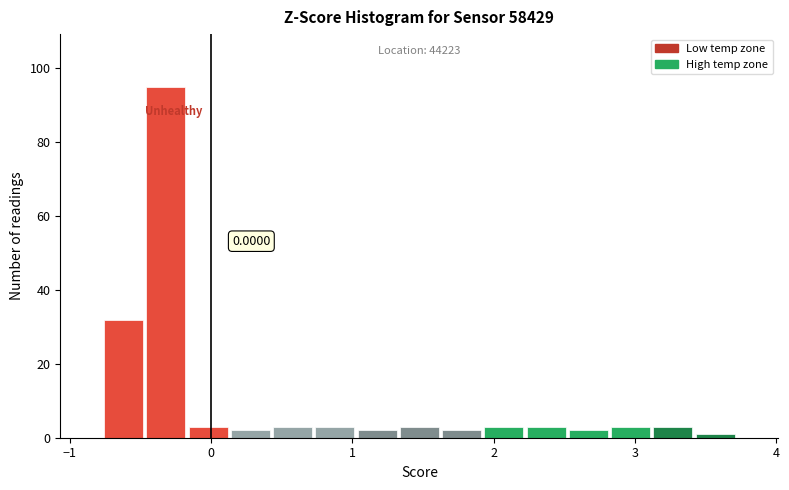

Around what value on the x-axis is the tallest bar? Give the approximate position of its centre, as read against the axis.

-0.3